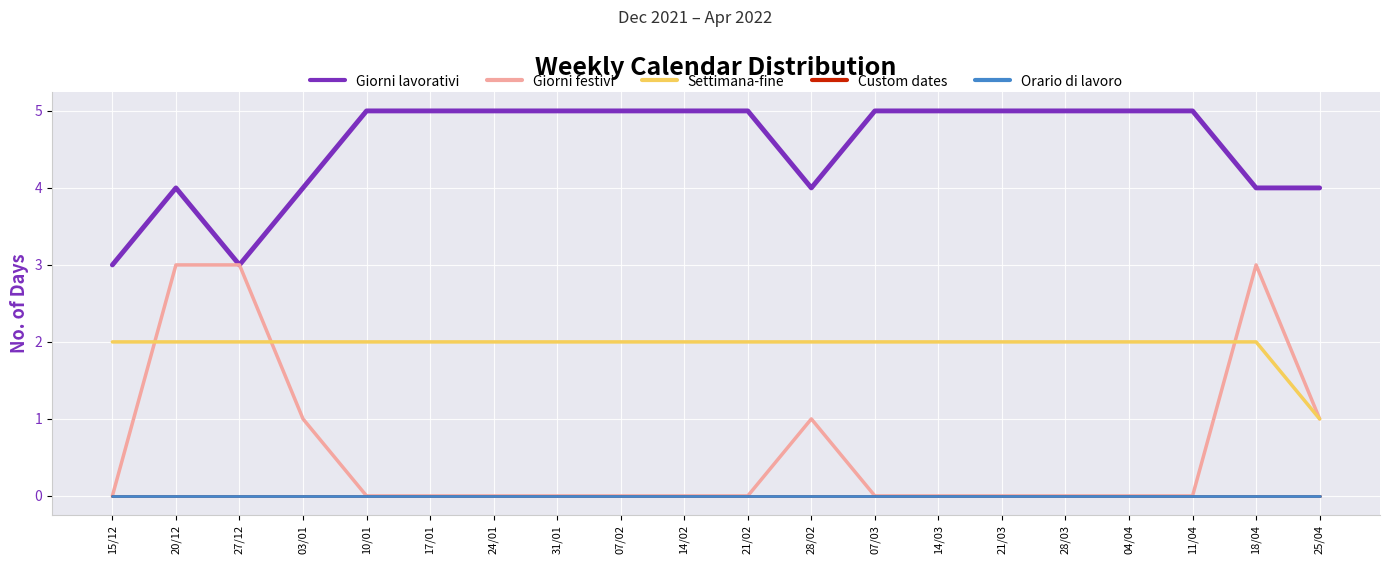

What is the difference between the highest and lowest values at 04/04?

5